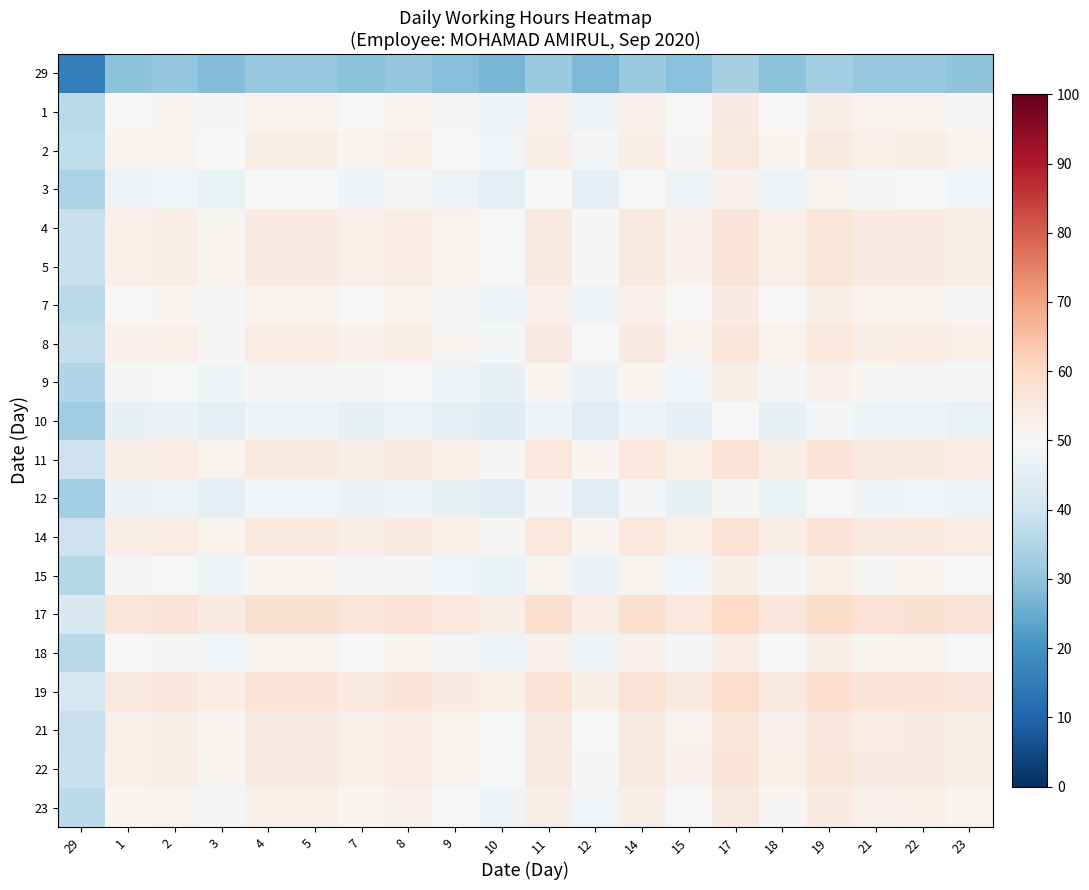

Which series has the largest range (max minus min)?

29